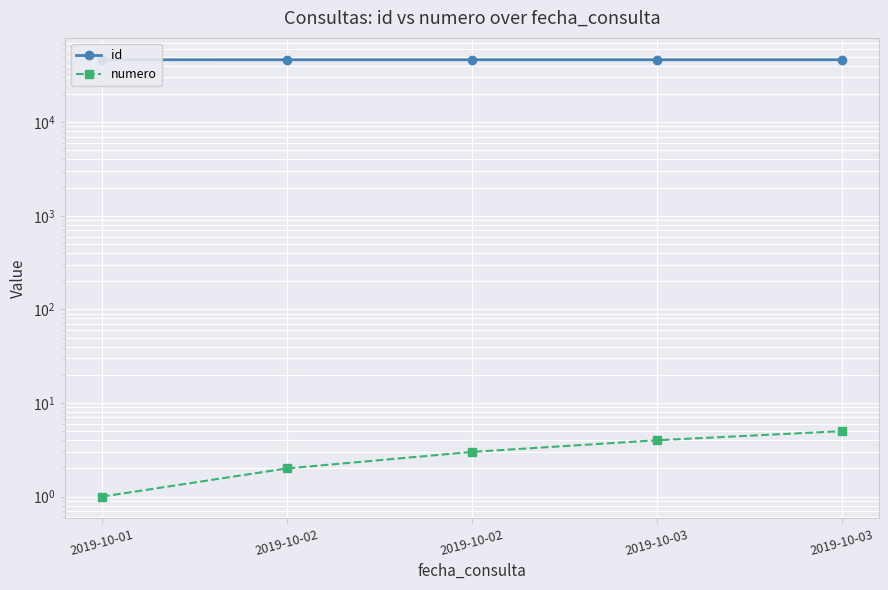

Rank the series by their maximum value, from highest to lowest.

id, numero